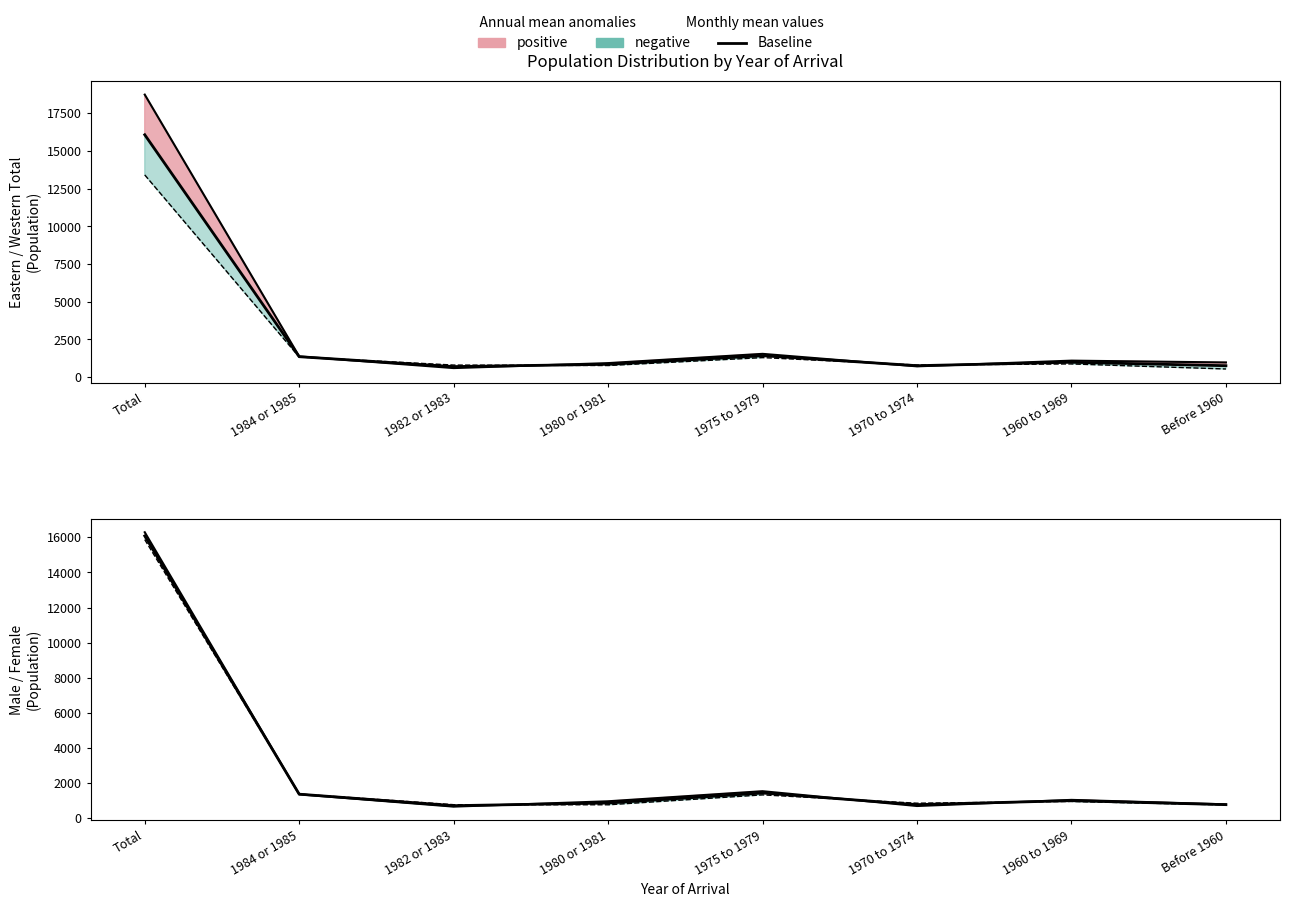

The Female series shows 1315.0 at 1975 to 1979. True or false?

True